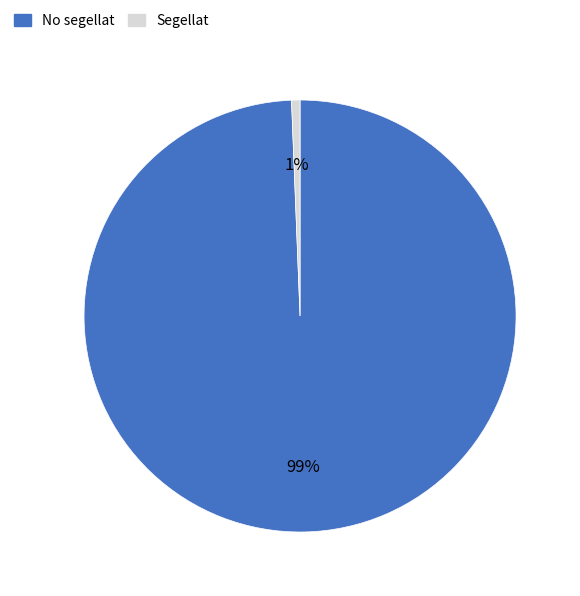

Do Segellat and No segellat together represent more than half of the pie?

Yes